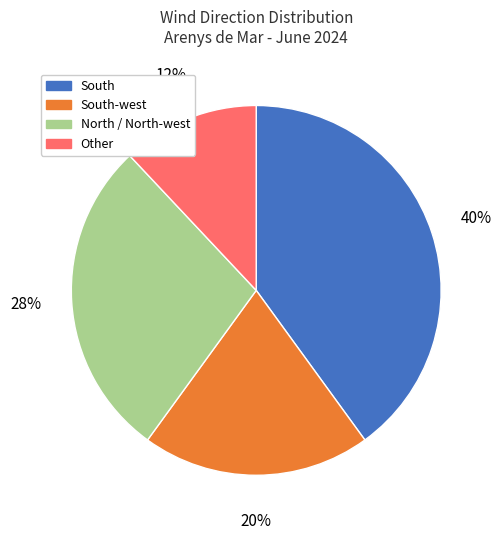

To the nearest percent, what is the difference between the largest and smallest slice percentages?

28%